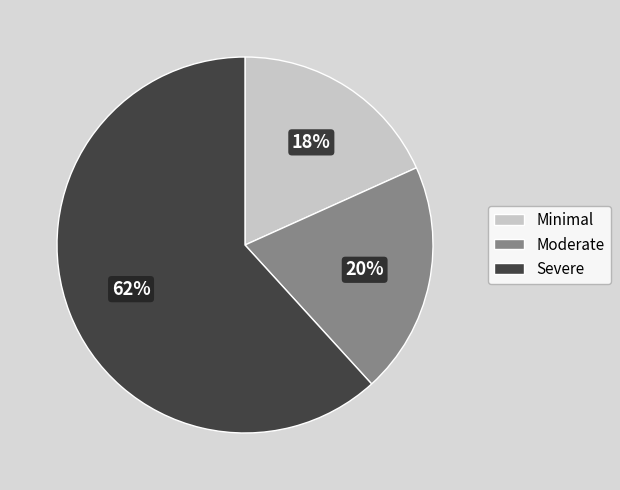

Do Moderate and Severe together represent more than half of the pie?

Yes